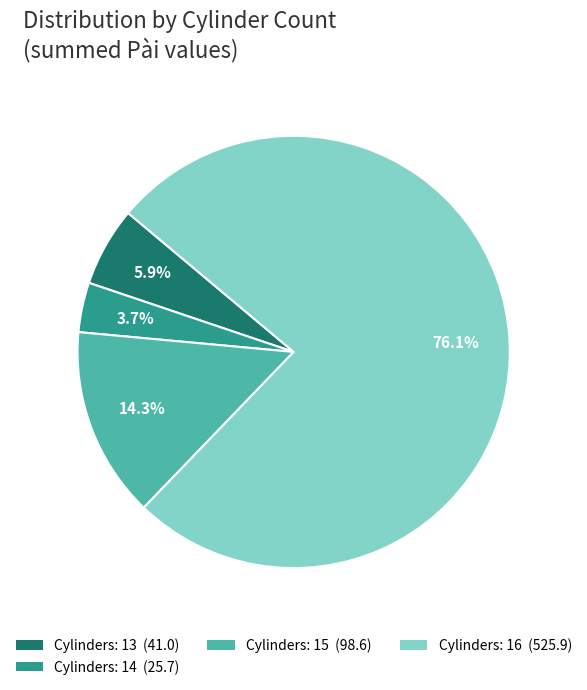

Does any single category account for the majority?

Yes